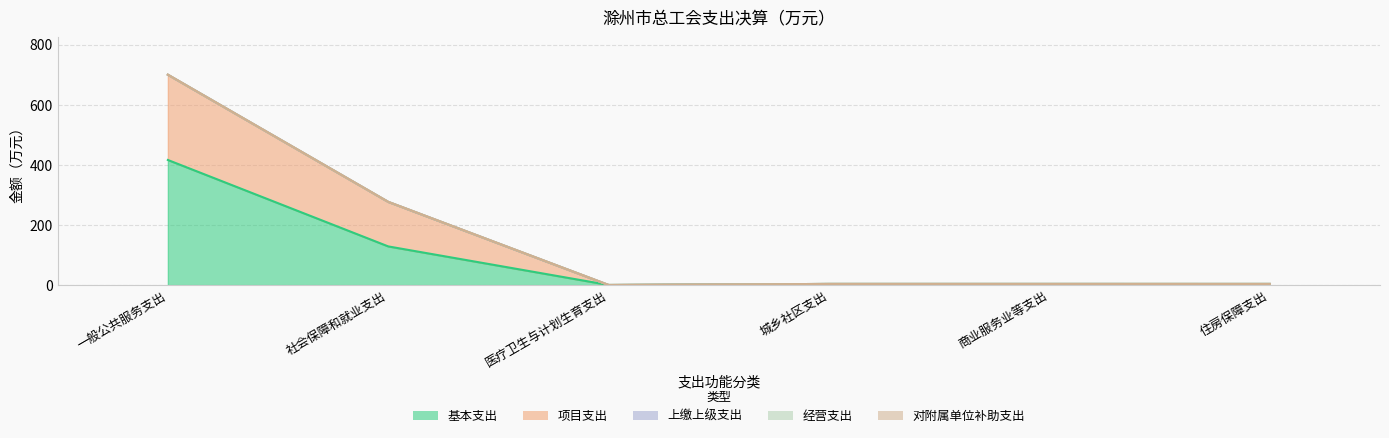

At which category does the chart reach its peak across all series?

一般公共服务支出